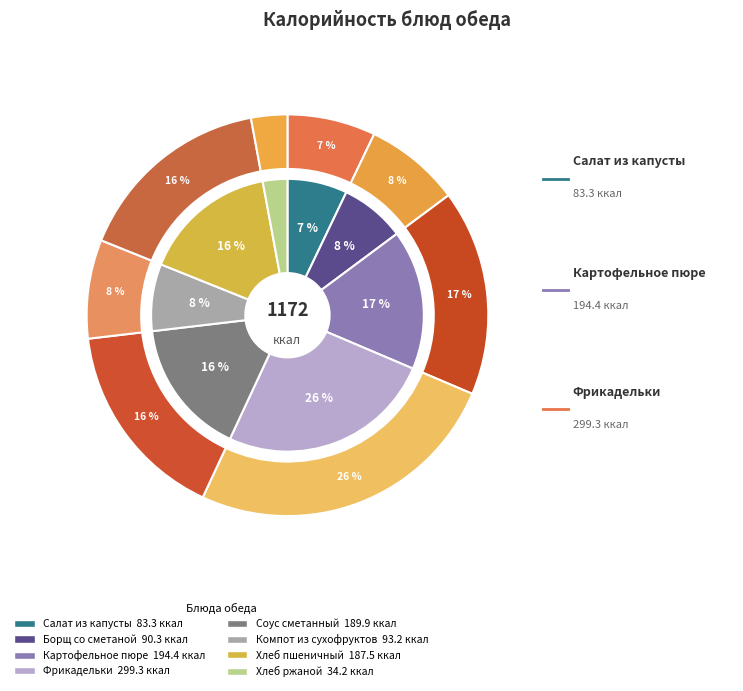

How many segments does this pie chart have?

8